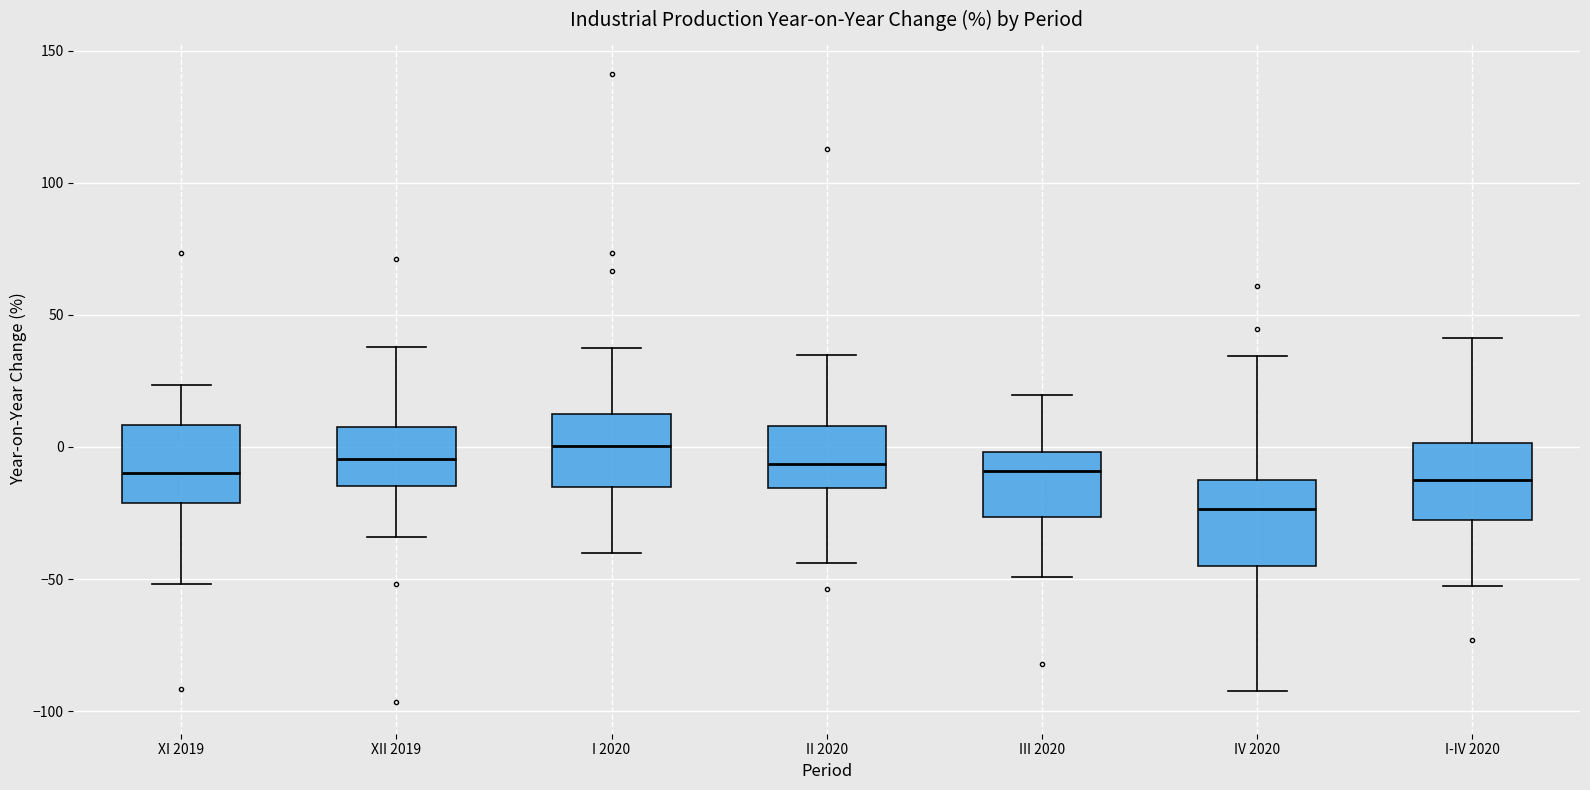

Which box has the highest median line?

I 2020